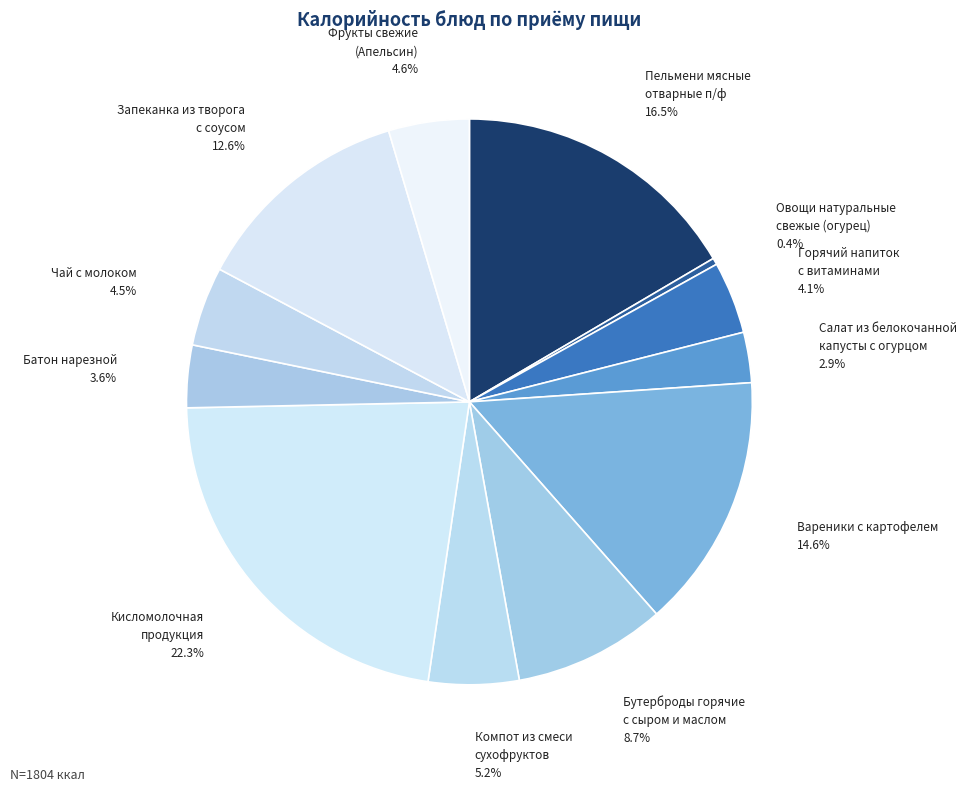

To the nearest percent, what percentage of the pie is Вареники с картофелем?

15%